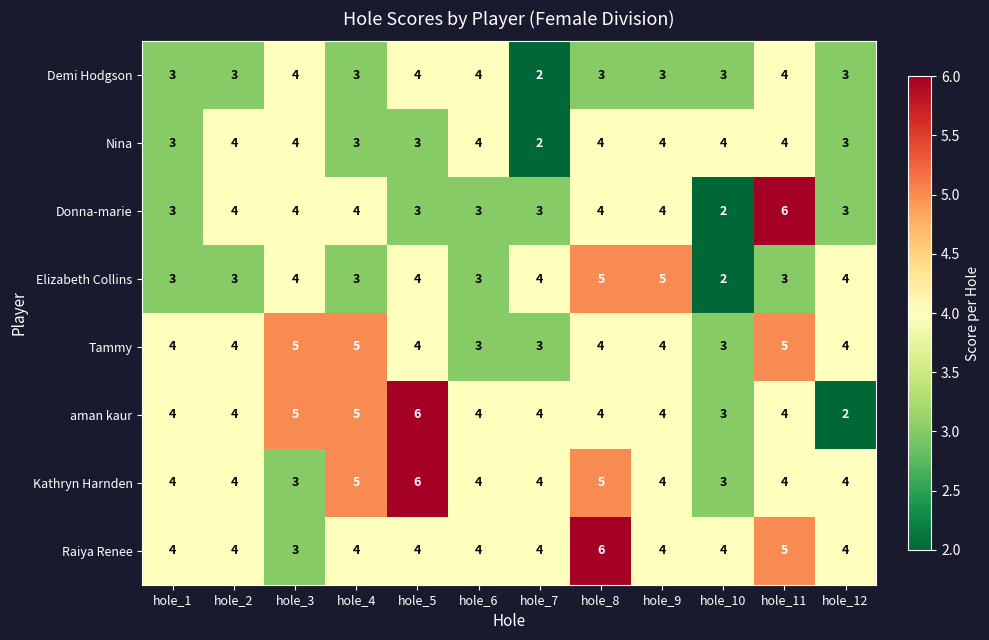

What is the difference between the highest and lowest values at hole_9?

2